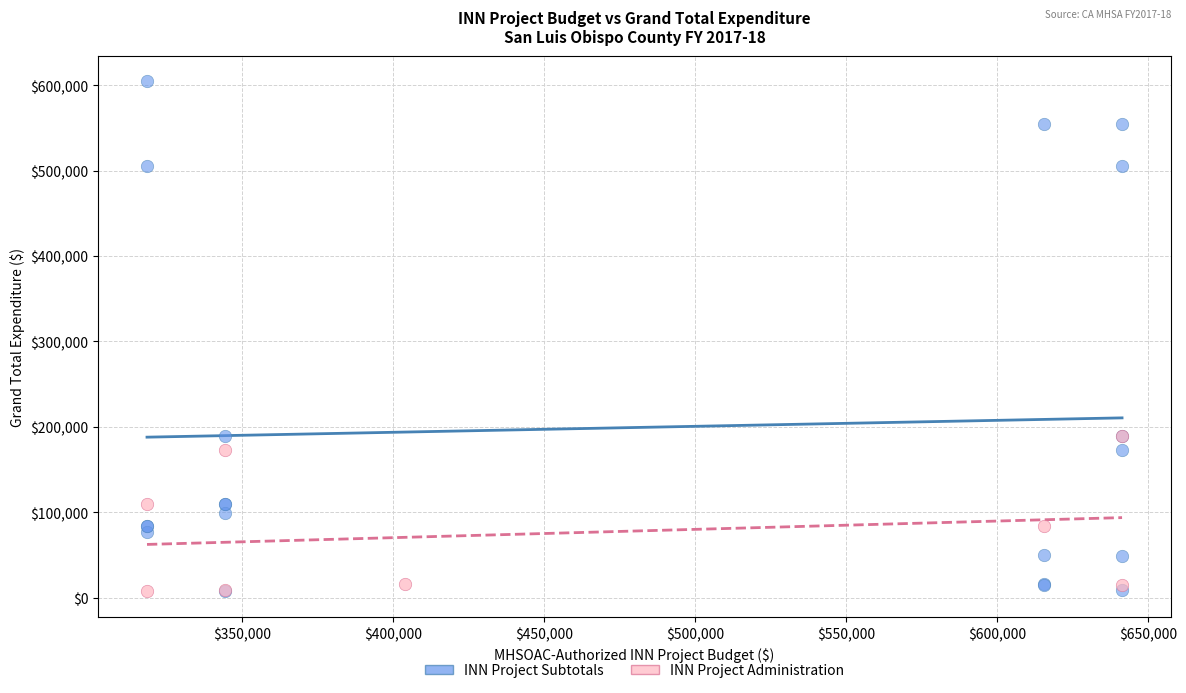

Which series reaches the maximum Y coordinate?

INN Project Subtotals